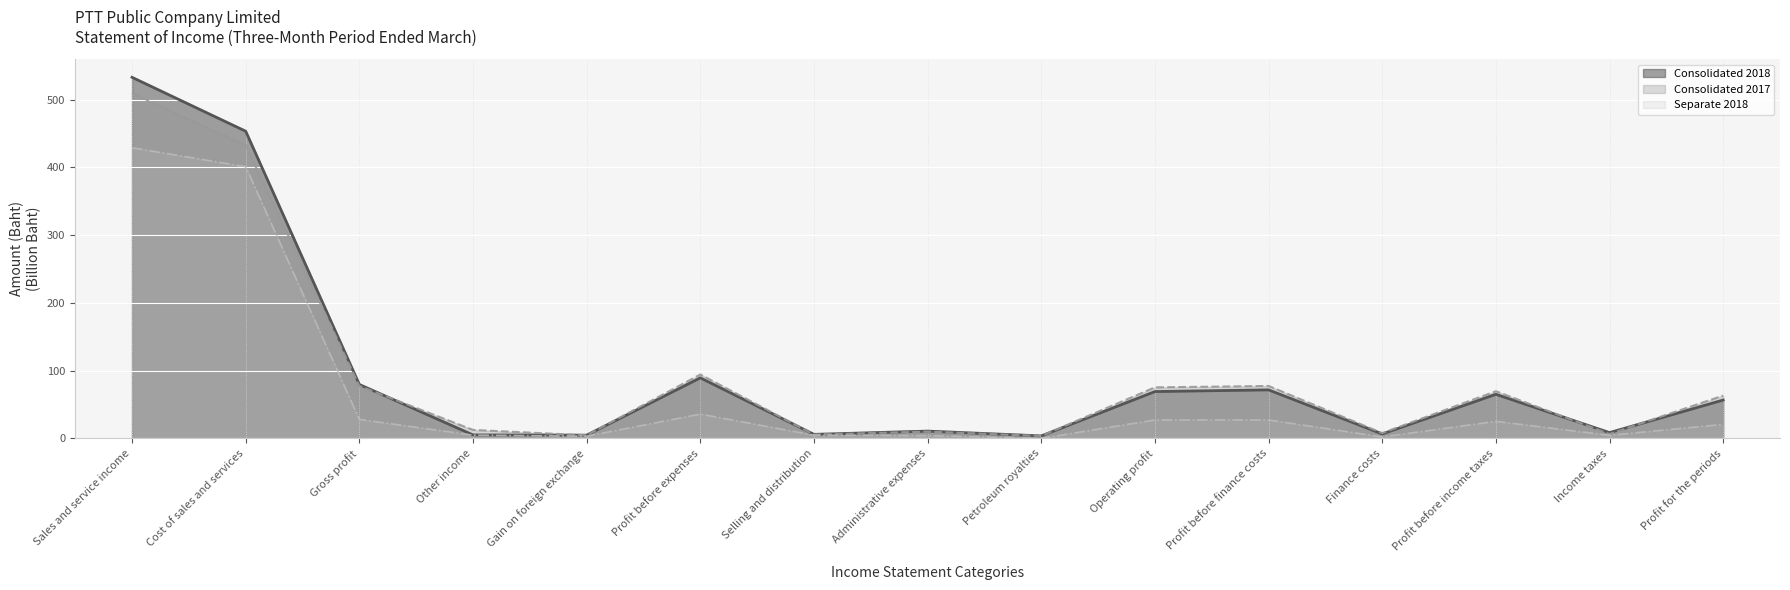

How many data points in Separate 2018 are above 20?

8